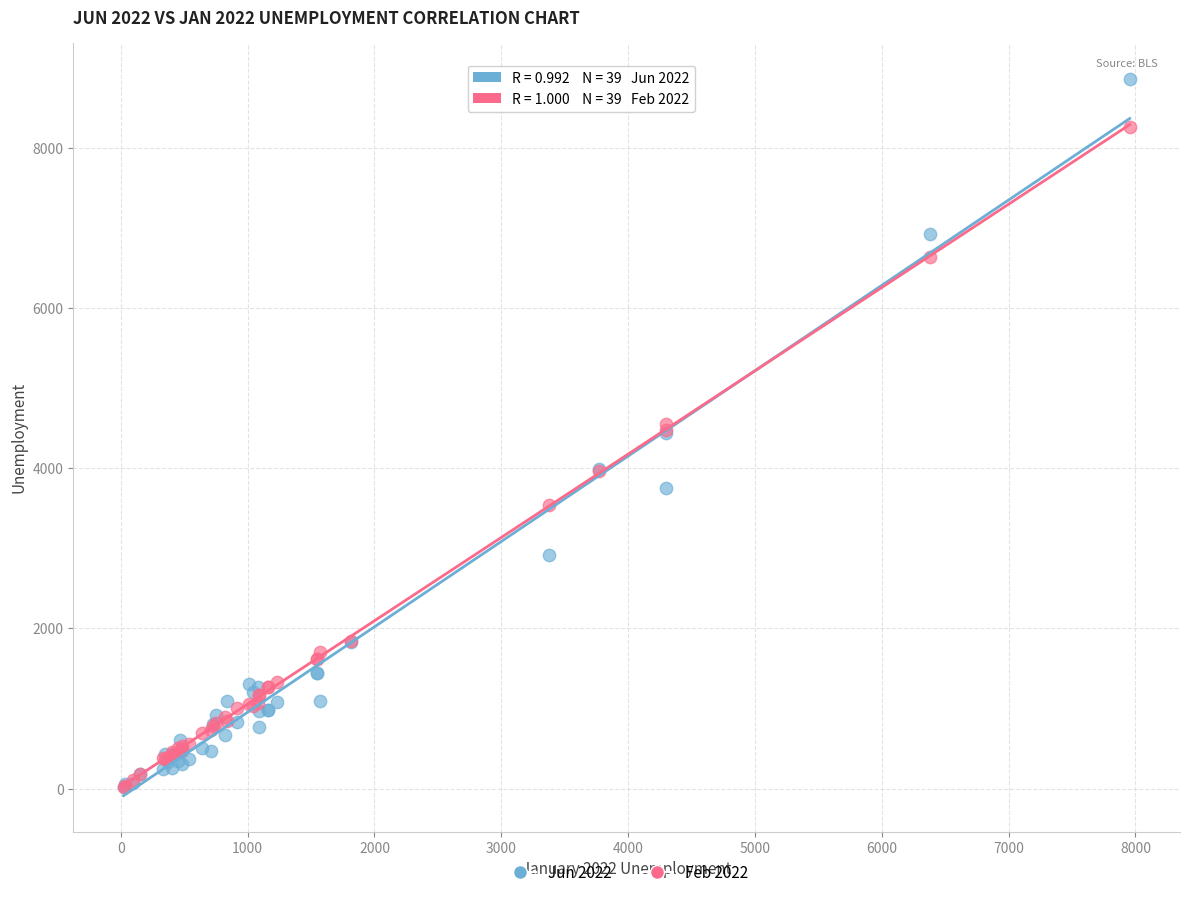

What are all the series names shown in the legend?

Jun 2022, Feb 2022